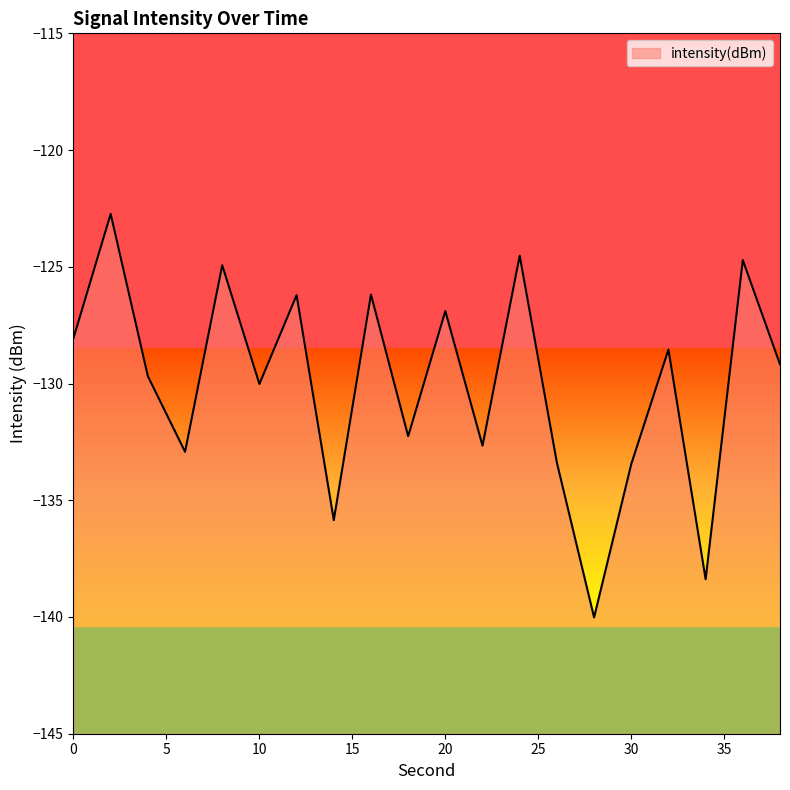

What is the sum of all values?

-2600.6